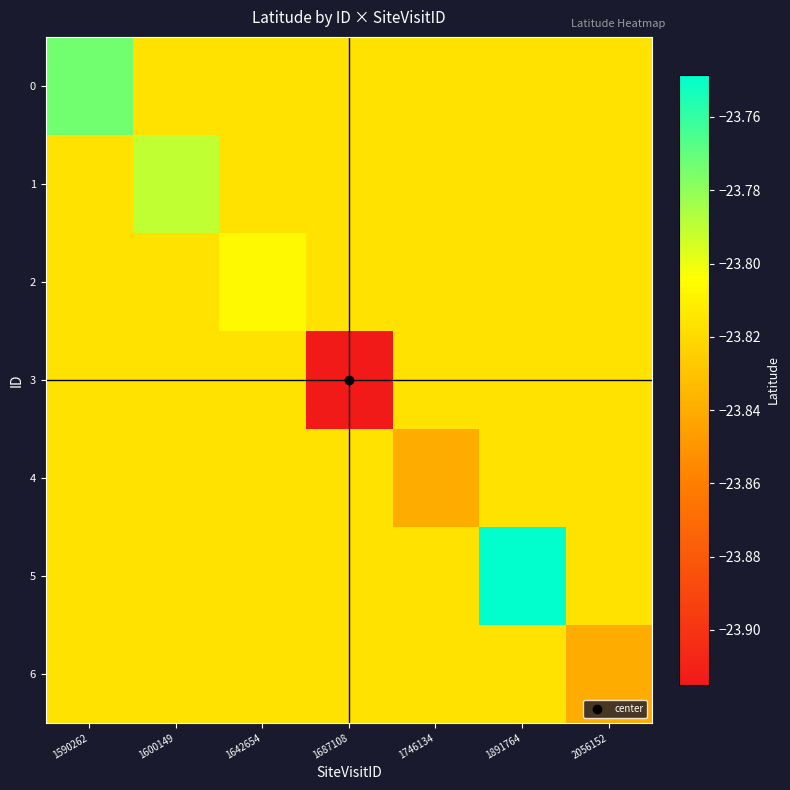

Which has a higher value, 1590262 or 1687108?

1590262